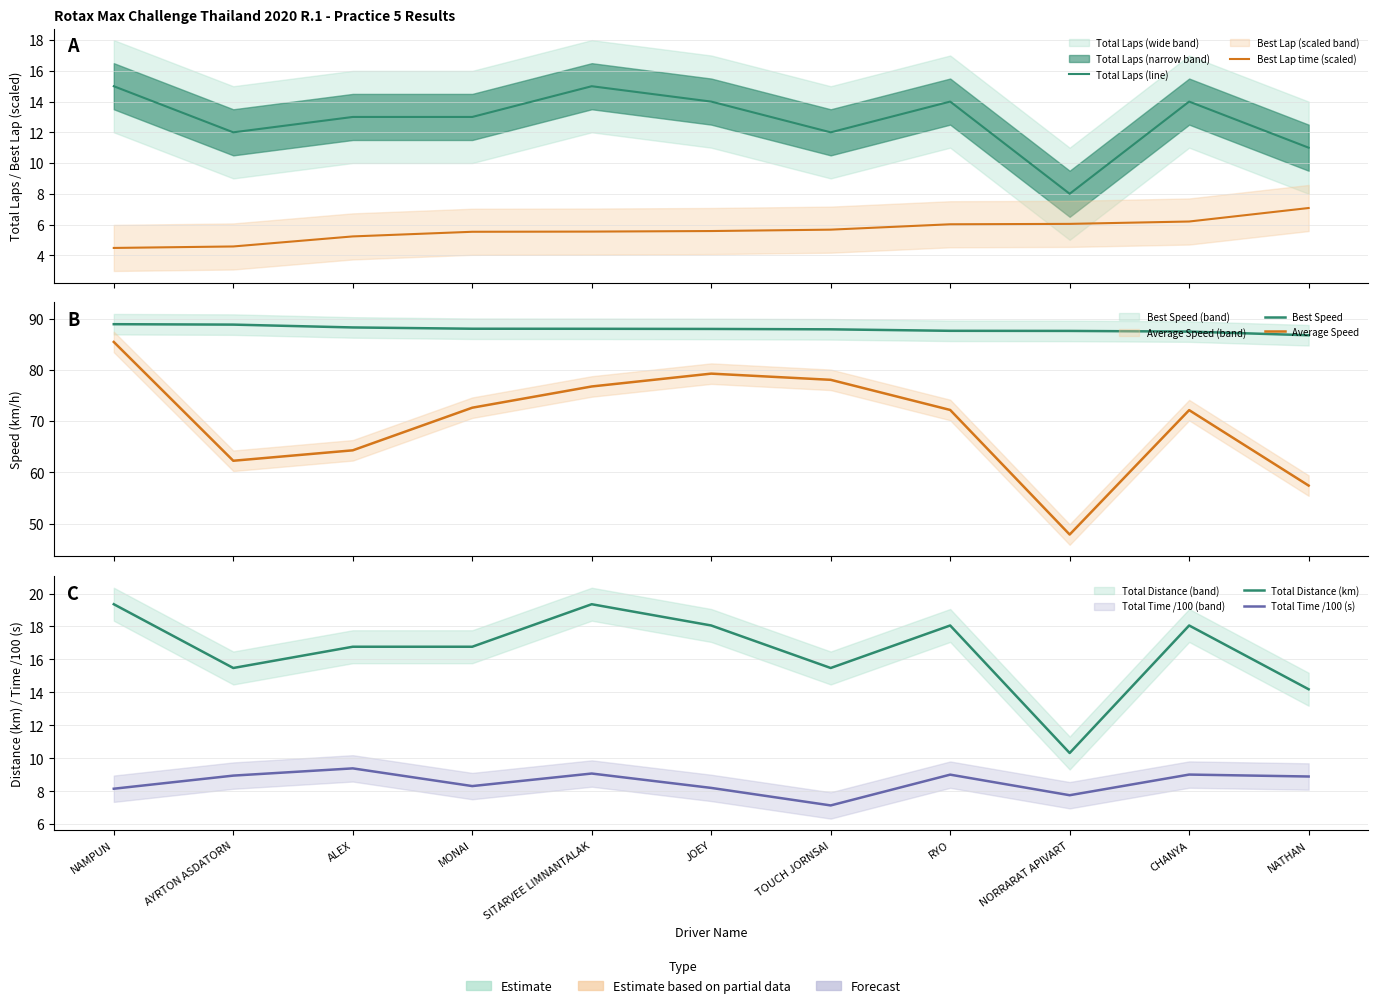

True or false: Best Lap time (scaled) and Total Distance (km) intersect in this chart.

False